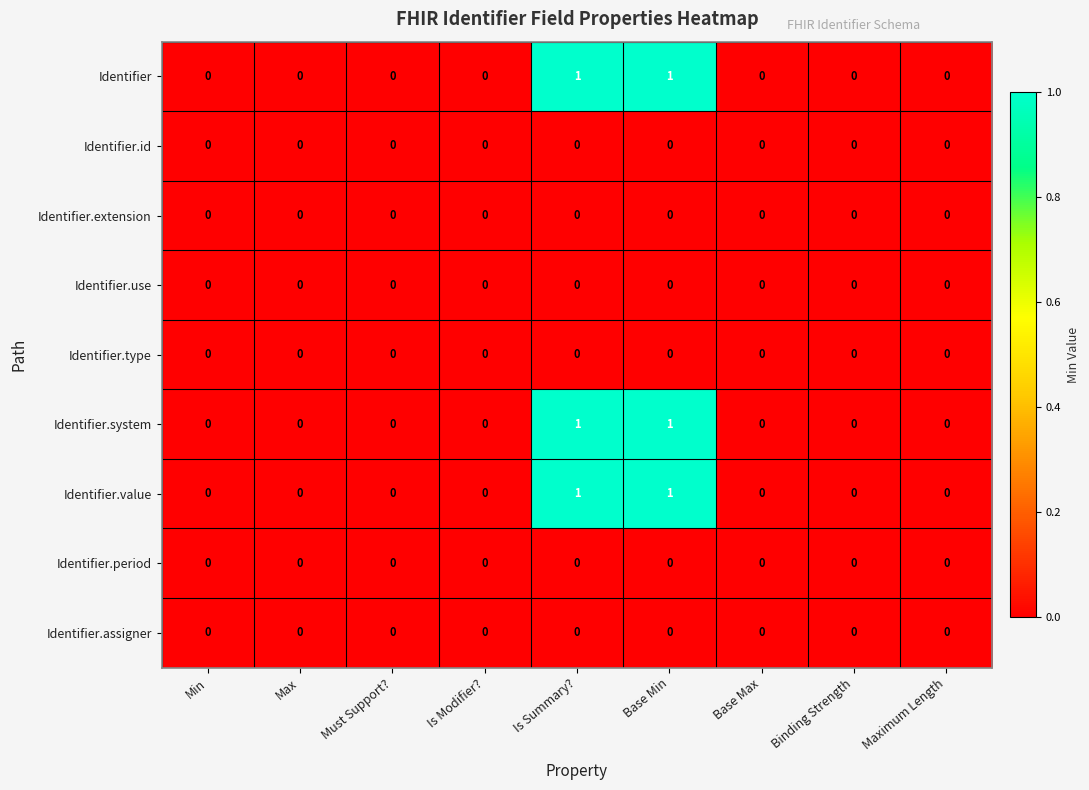

Is it true that Identifier.value equals -1 at Is Modifier??

False